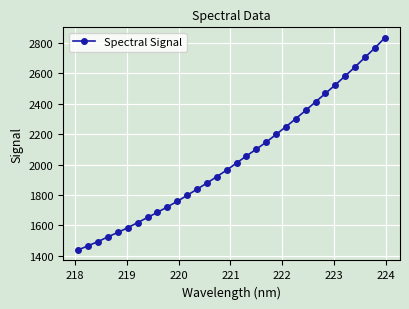

What is the value of the 12th point from the left?

1797.3